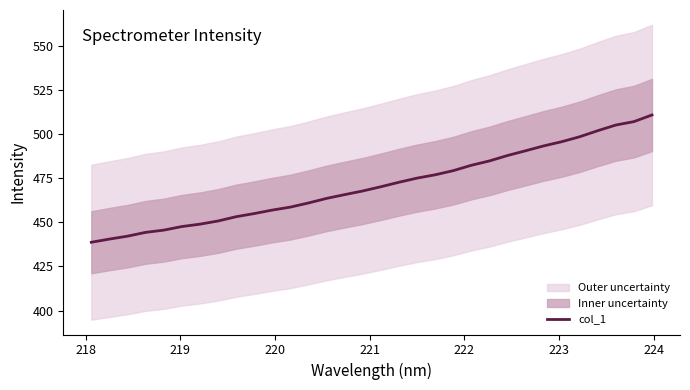

What is the difference between the maximum and second lowest values?

70.3